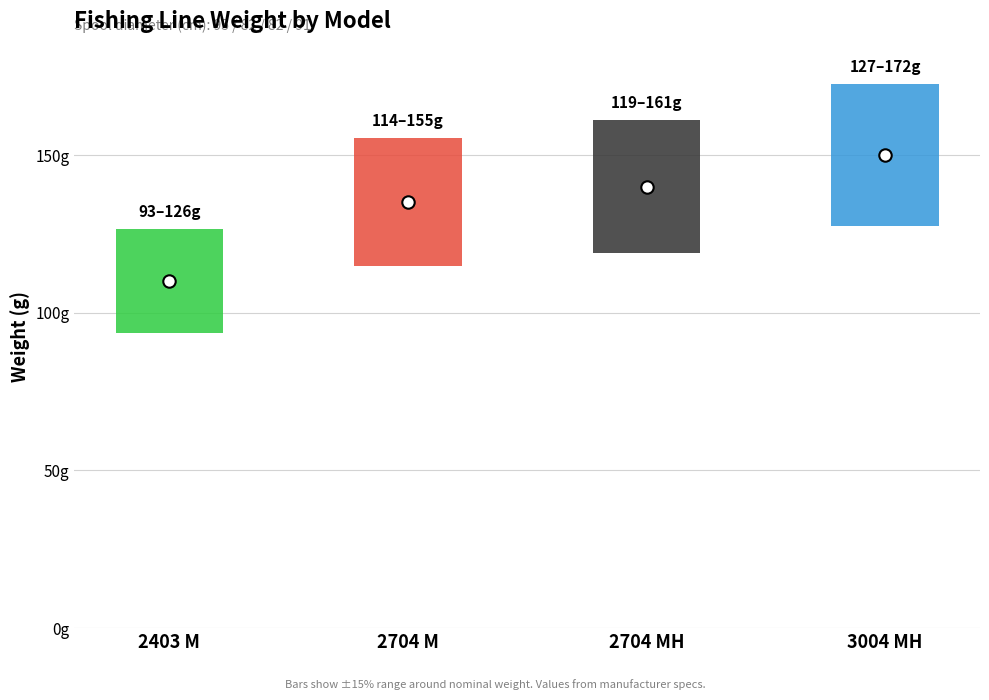

Which has a higher value, 3004 MH or 2704 MH?

3004 MH